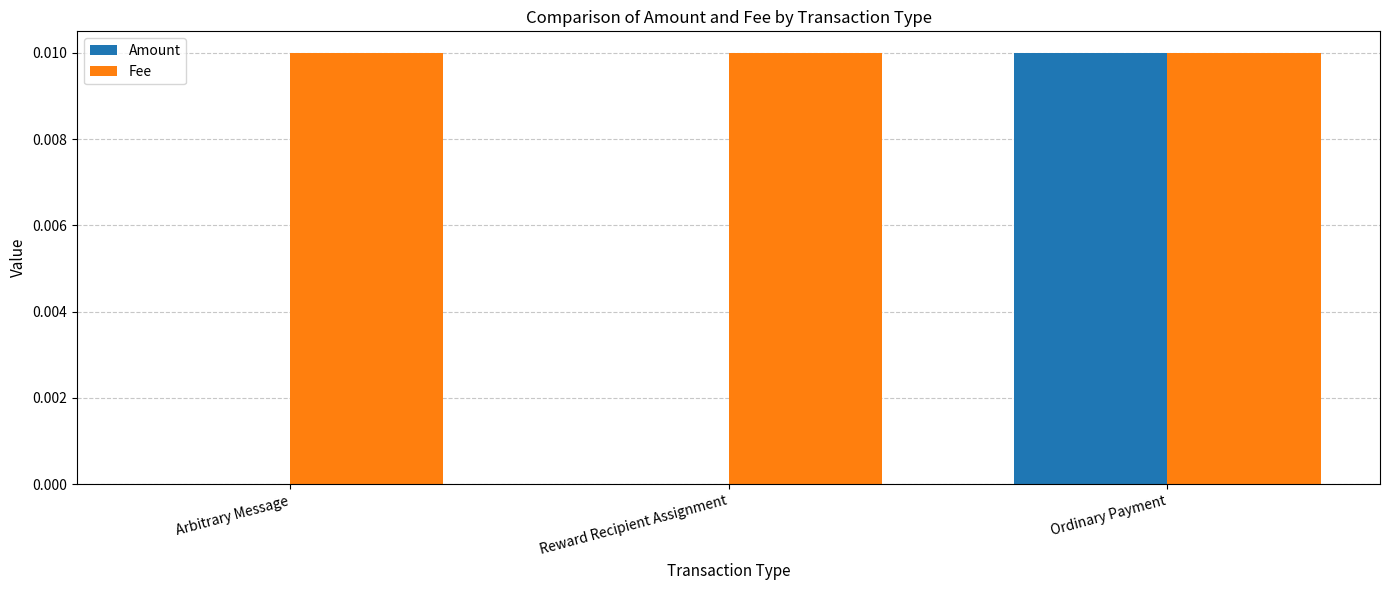

Which category has the highest value in the Amount series?

Ordinary Payment